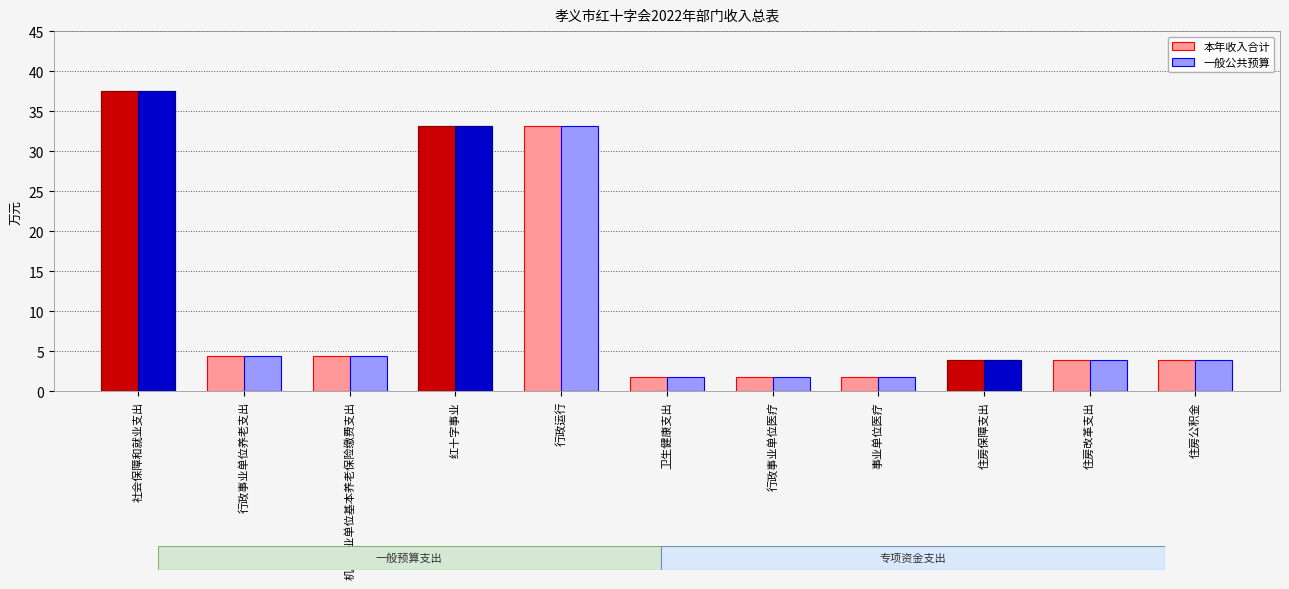

What is the label of the 1st bar from the right?

住房公积金